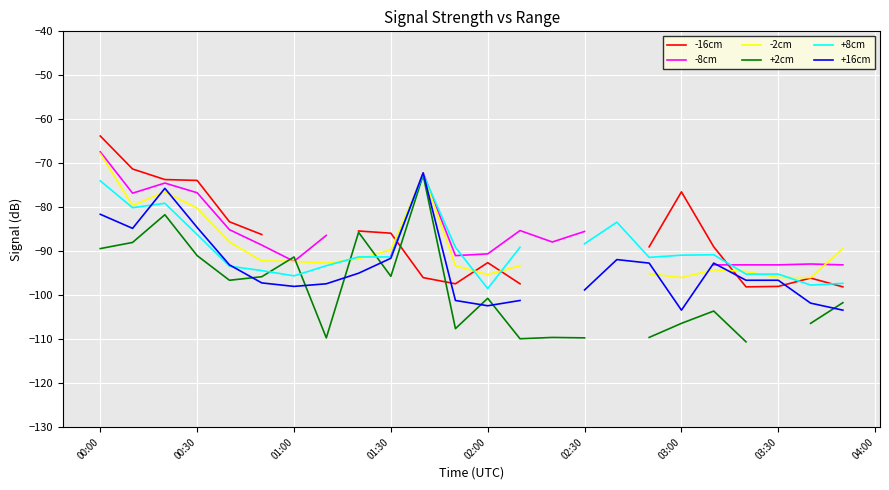

Which series ends up on top after the final intersection of -16cm and +8cm?

+8cm